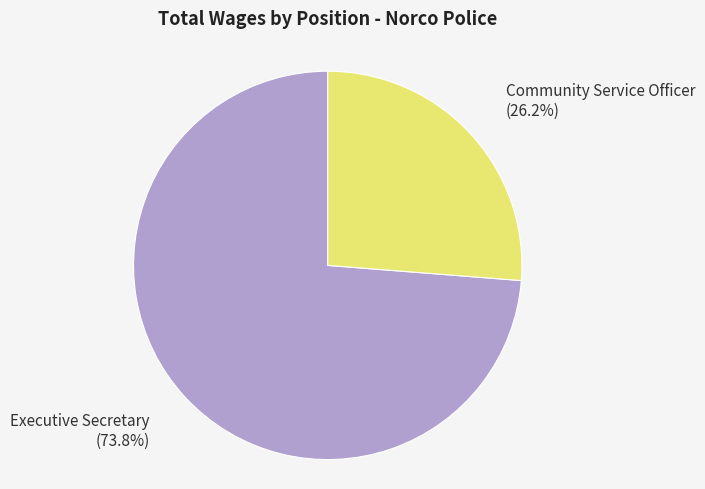

Is there any slice that represents more than half of the pie?

Yes